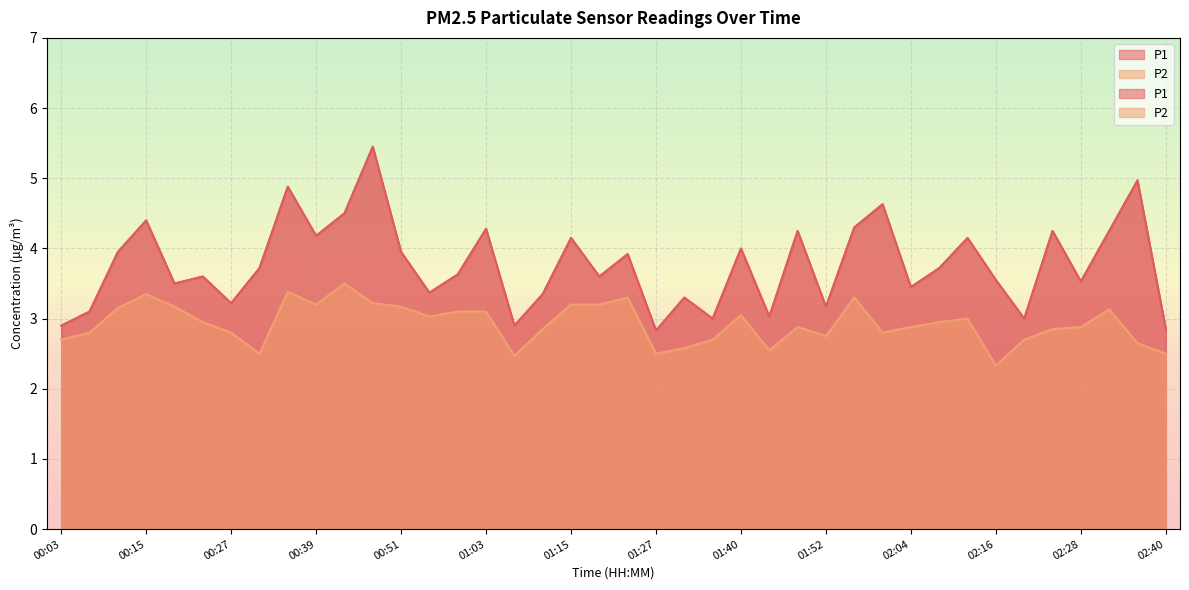

Which category has the highest value across all series?

00:47